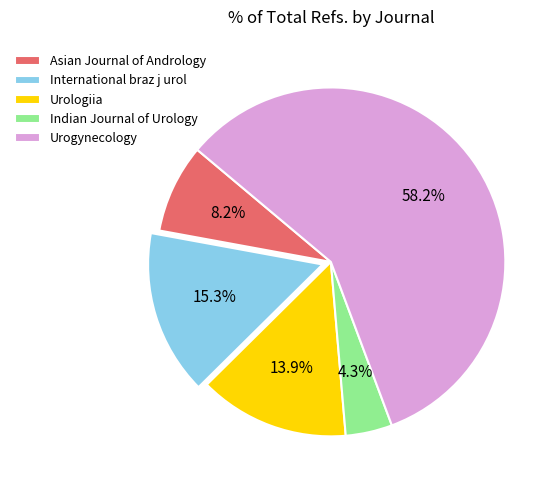

Combined, do Indian Journal of Urology and International braz j urol account for over 50%?

No